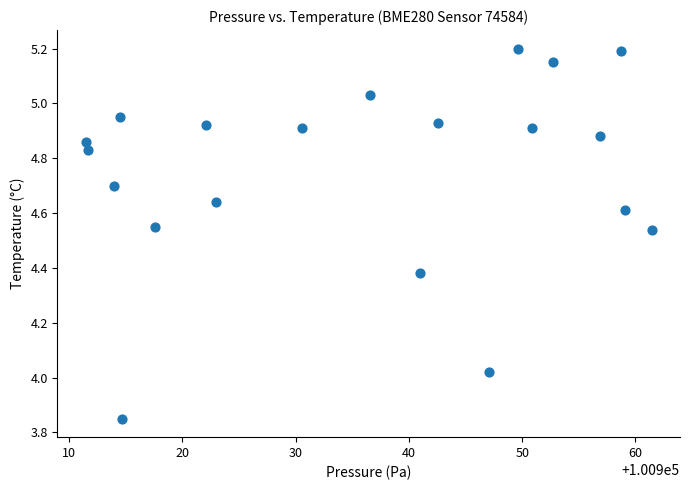

What is the range of X values (max minus min)?

49.9